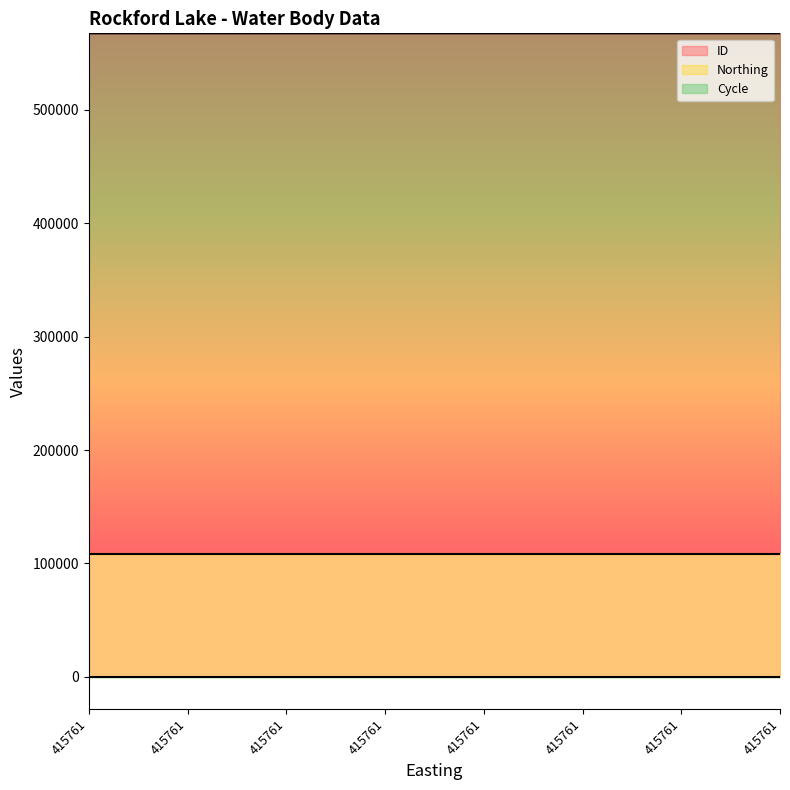

True or false: Cycle and ID intersect in this chart.

False